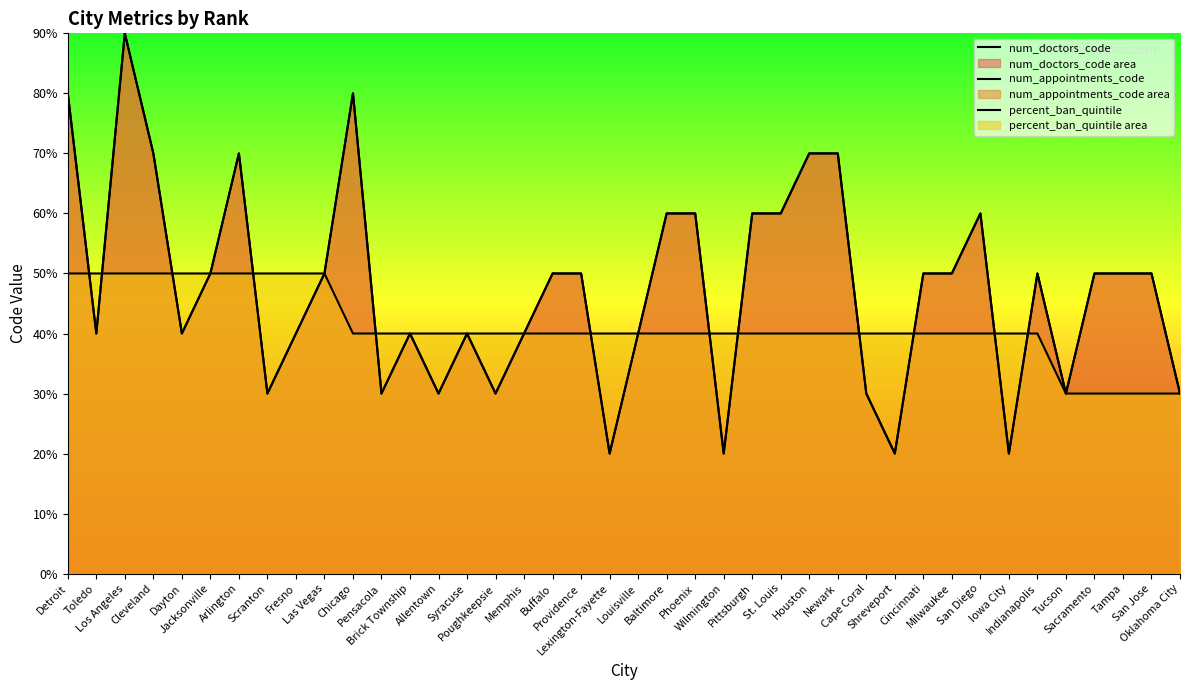

Which series has the widest spread of values?

num_doctors_code